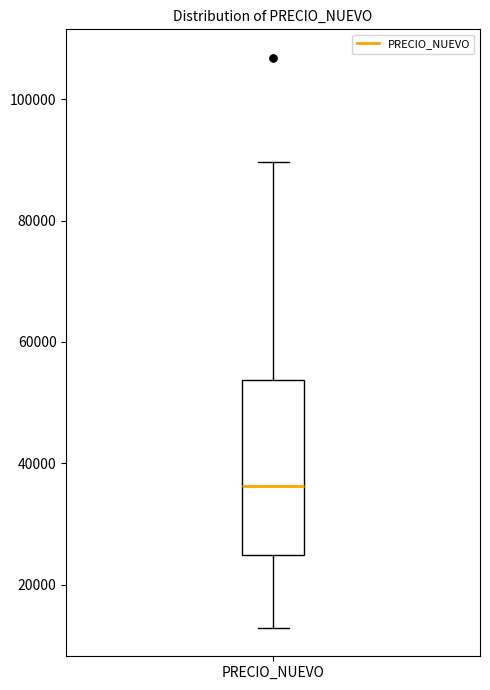

Transcribe this box plot: give where the median line is, the range the box spans, and where the two whiskers end, as read against the y-axis. The values are not printed on the chart, so give them approximately, as read against the axis.

median 36000, box 24000 to 54000, whiskers 12000 to 90000